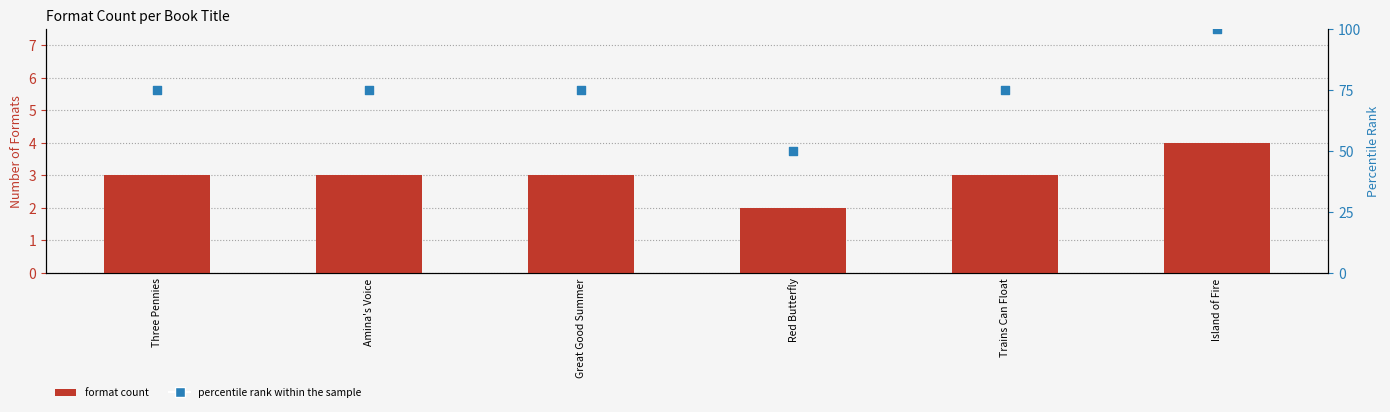

Which series has the largest total across all categories?

percentile rank within the sample